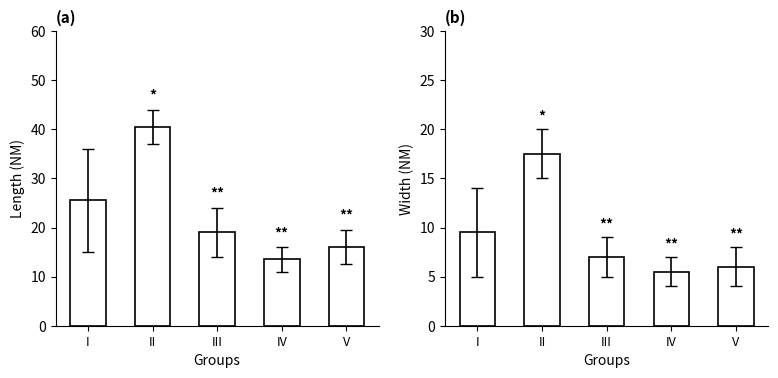

At II, list the series in order from largest to smallest.

Length (NM), Width (NM)